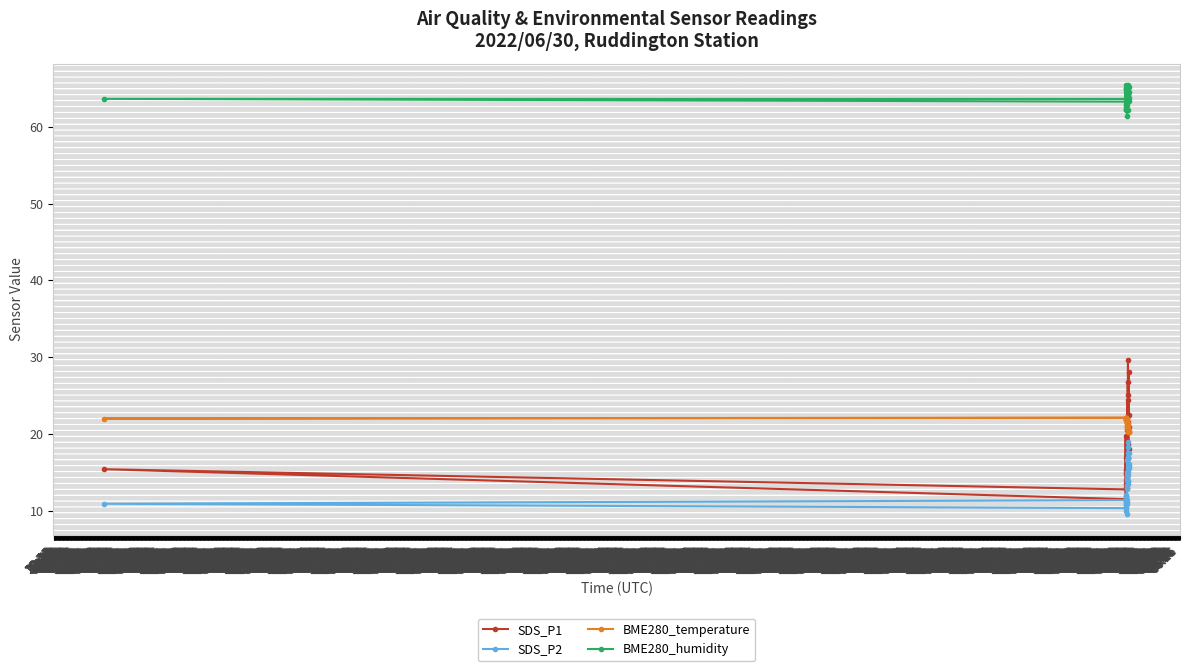

What is the difference between the maximum and minimum values in the SDS_P1 series?

18.2